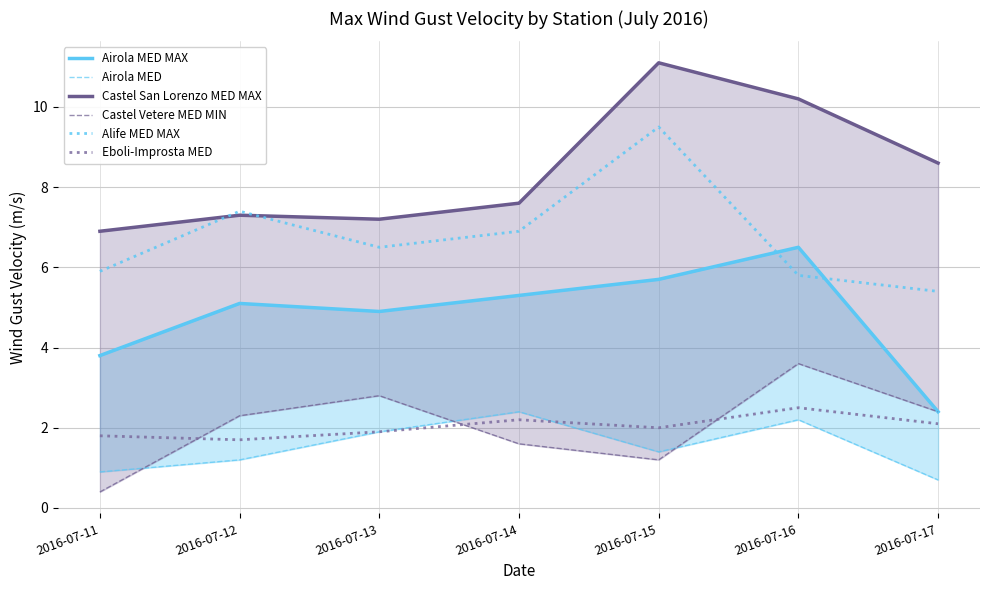

True or false: Castel Vetere MED MIN has more than 0 points higher than both neighbors.

True